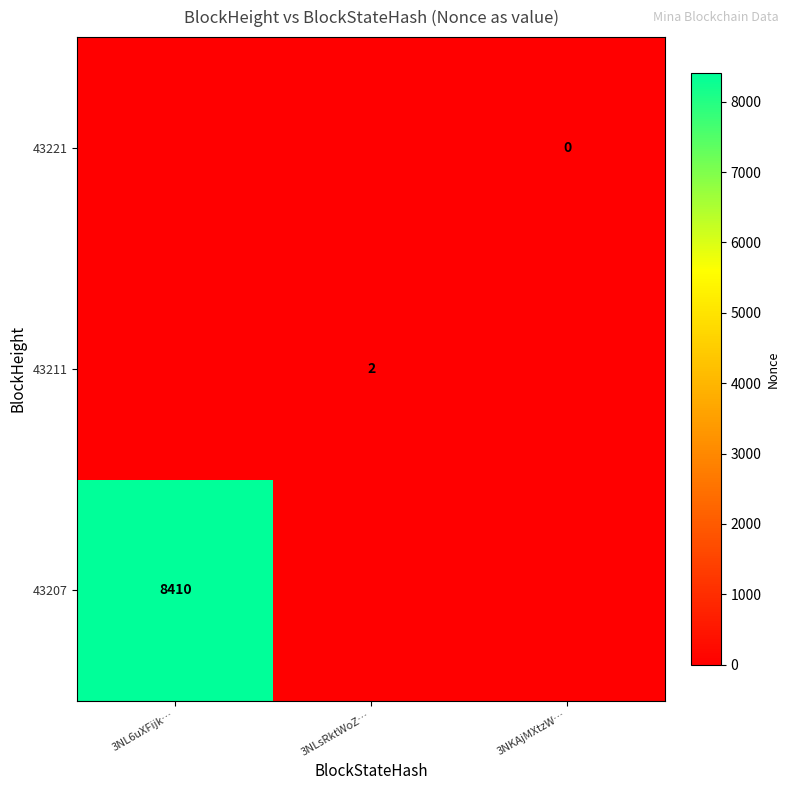

The value of 43211 at 3NLsRktWoZ… is 2. True or false?

True